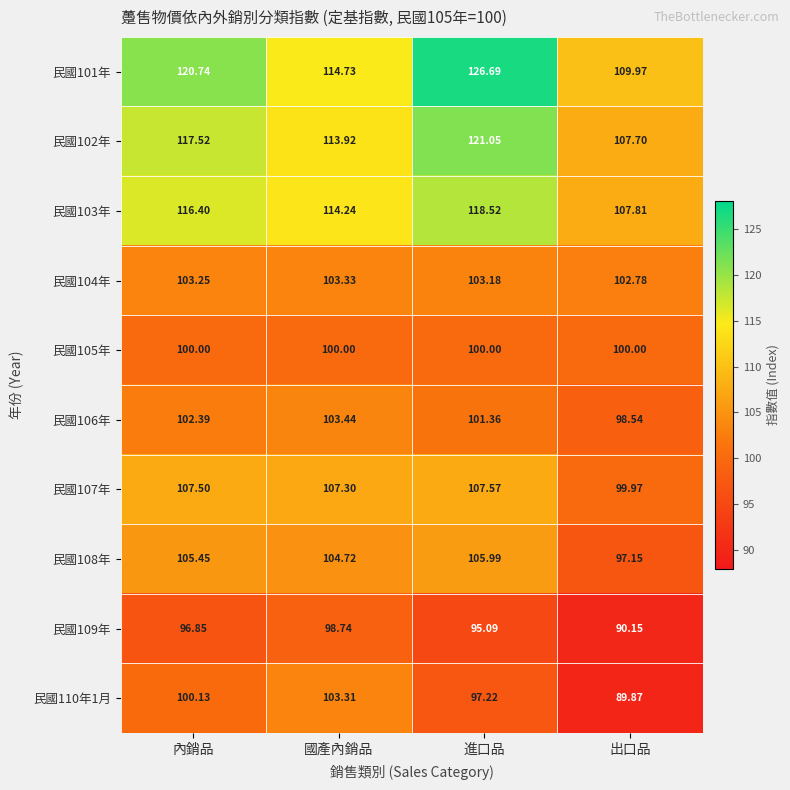

At which label does 民國110年1月 reach its minimum?

出口品